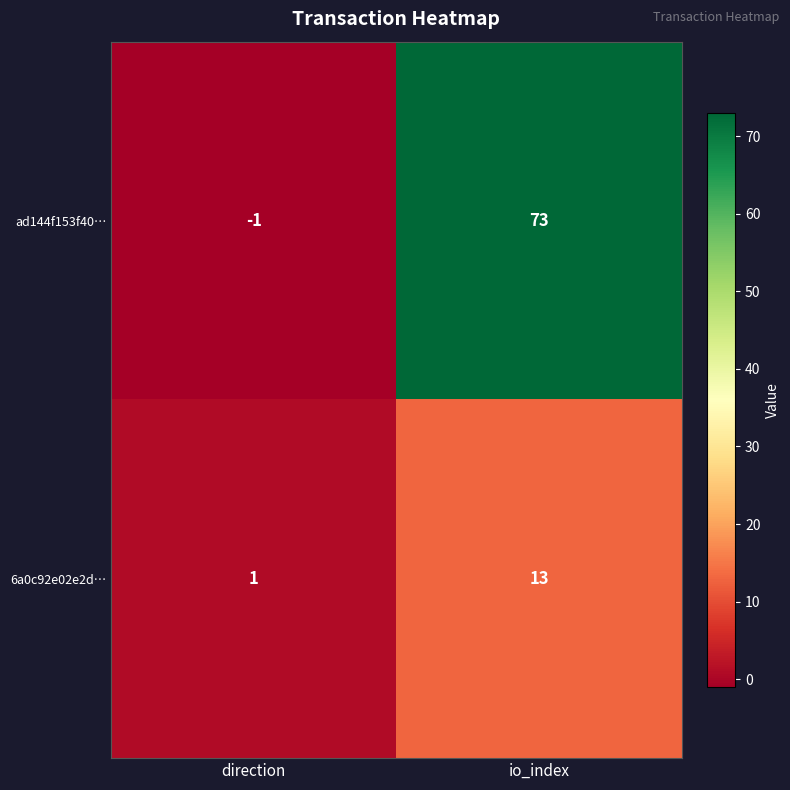

Which series has the widest spread of values?

ad144f153f40…